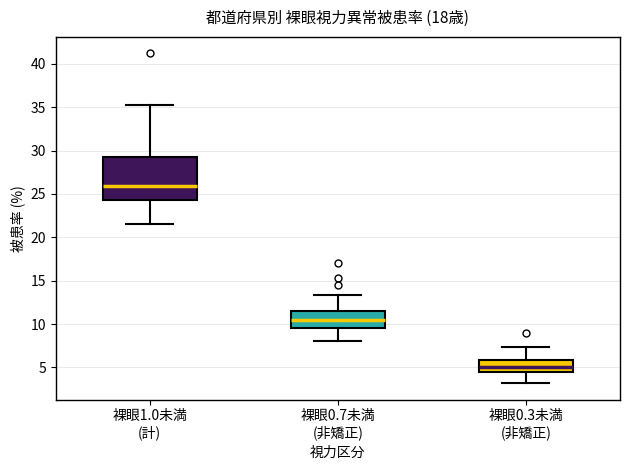

Reading left to right, read every box against the y-axis: the position of its median line, the range the box covers, and the ends of its whiskers. The values are not printed on the chart, so give them approximately, as read against the axis.

裸眼1.0未満 (計): median 26.0, box 24.5 to 29.5, whiskers 21.5 to 35.0
裸眼0.7未満 (非矯正): median 10.5, box 9.5 to 11.5, whiskers 8.0 to 13.5
裸眼0.3未満 (非矯正): median 5.0, box 4.5 to 6.0, whiskers 3.0 to 7.5